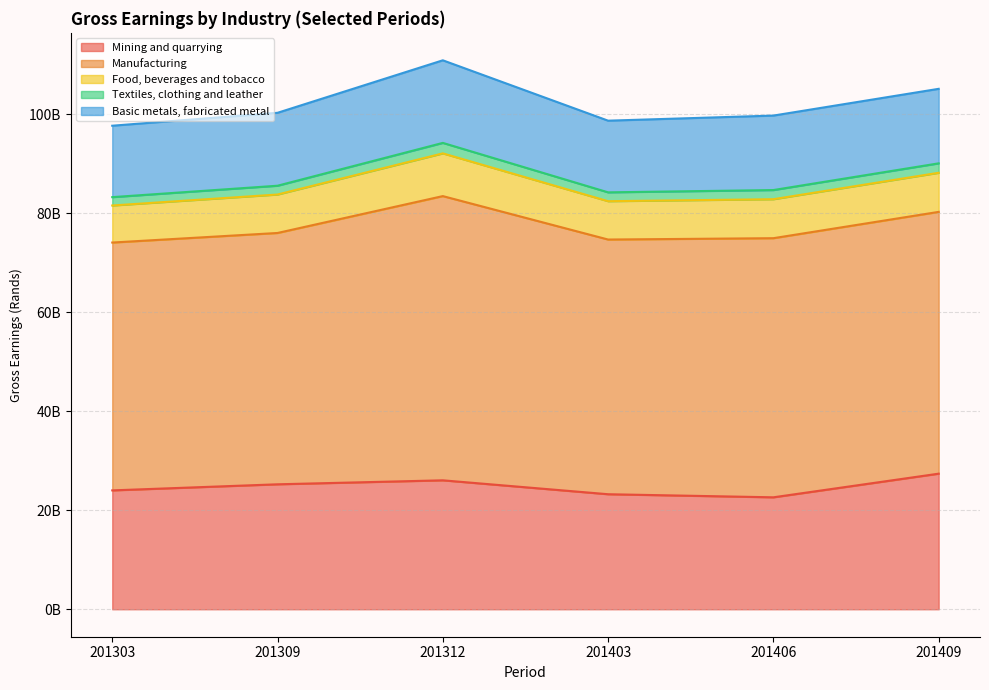

Reading left to right, what are all the values shown in this chart?

Mining and quarrying: 24012878466.0	25243403246.0	26047250088.0	23237241727.0	22615043633.0	27390105514.0
Manufacturing: 50059000199.3	50761690031.2	57405478460.5	51442324547.1	52337084339.2	52874801847.0
Food, beverages and tobacco: 7483993038.5	7768645592.6	8631712762.7	7744049464.2	7874775774.4	7898527746.8
Textiles, clothing and leather: 1687724388.8	1775357547.0	2116051439.3	1787623158.4	1847879426.9	1905388499.9
Basic metals, fabricated metal: 14424533805.1	14728532484.5	16681668307.9	14476381644.1	15041289019.9	15051381746.9